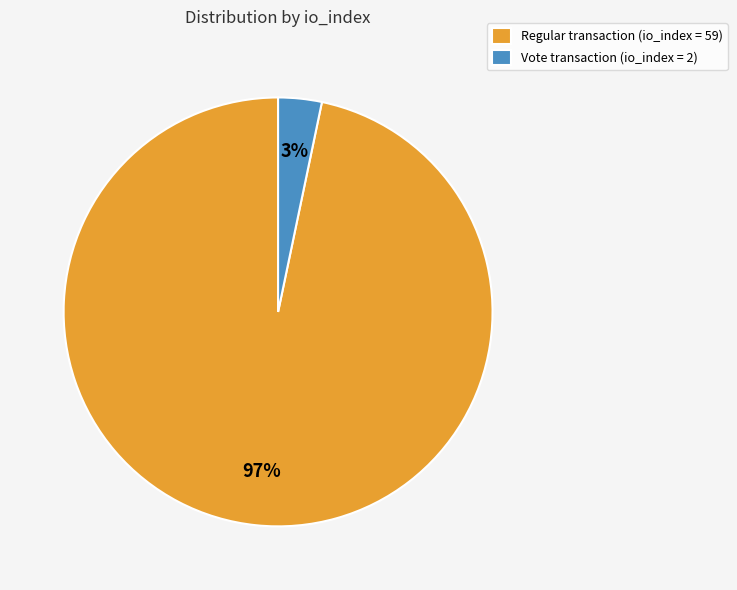

To the nearest percent, what percentage of the pie is Regular transaction (io_index = 59)?

97%